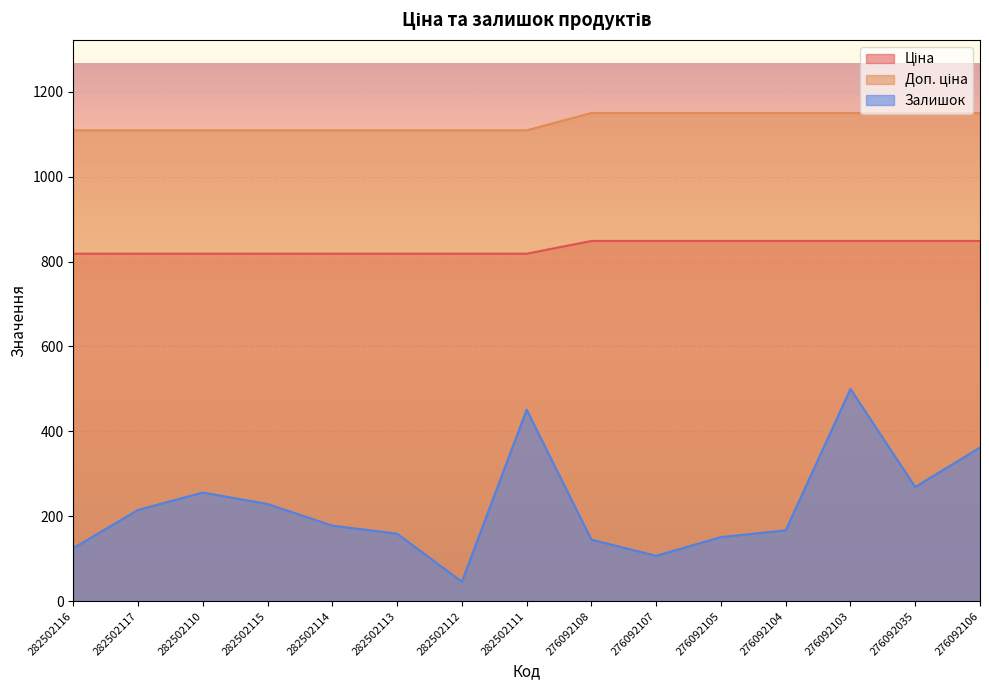

Reading right to left, what are all the values shown in this chart?

Ціна: 276092106=848.4	276092035=848.4	276092103=848.4	276092104=848.4	276092105=848.4	276092107=848.4	276092108=848.4	282502111=818.5	282502112=818.5	282502113=818.5	282502114=818.5	282502115=818.5	282502110=818.5	282502117=818.5	282502116=818.5
Доп. ціна: 276092106=1149.7	276092035=1149.7	276092103=1149.7	276092104=1149.7	276092105=1149.7	276092107=1149.7	276092108=1149.7	282502111=1109.2	282502112=1109.2	282502113=1109.2	282502114=1109.2	282502115=1109.2	282502110=1109.2	282502117=1109.2	282502116=1109.2
Залишок: 276092106=362.0	276092035=269.0	276092103=500.0	276092104=167.0	276092105=151.0	276092107=107.0	276092108=145.0	282502111=451.0	282502112=46.0	282502113=159.0	282502114=178.0	282502115=229.0	282502110=256.0	282502117=215.0	282502116=125.0